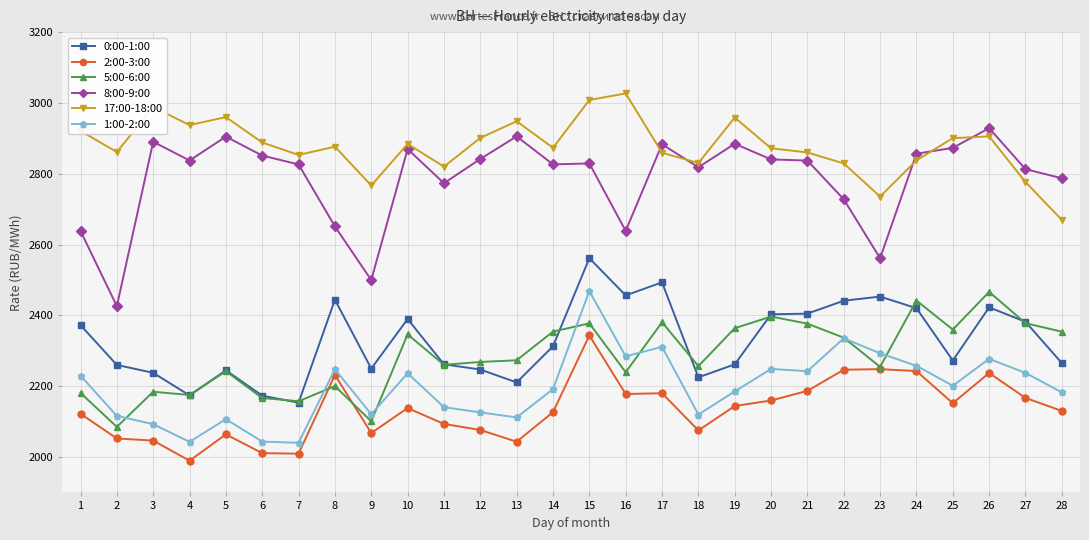

Is it true that 5:00-6:00 equals 3246.9 at 27?

False